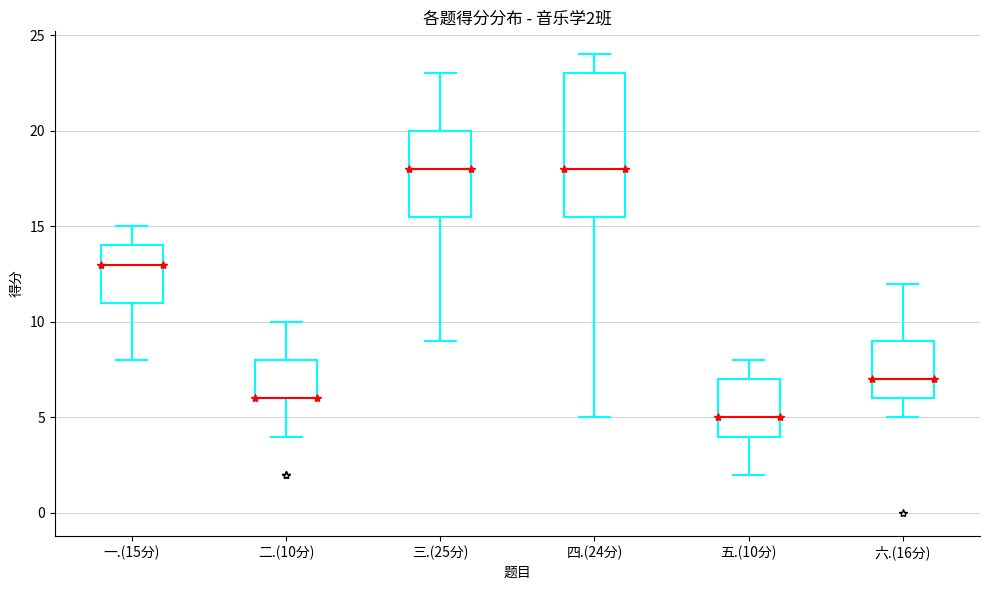

Comparing the boxes themselves (not the whiskers), which one is the tallest?

四.(24分)